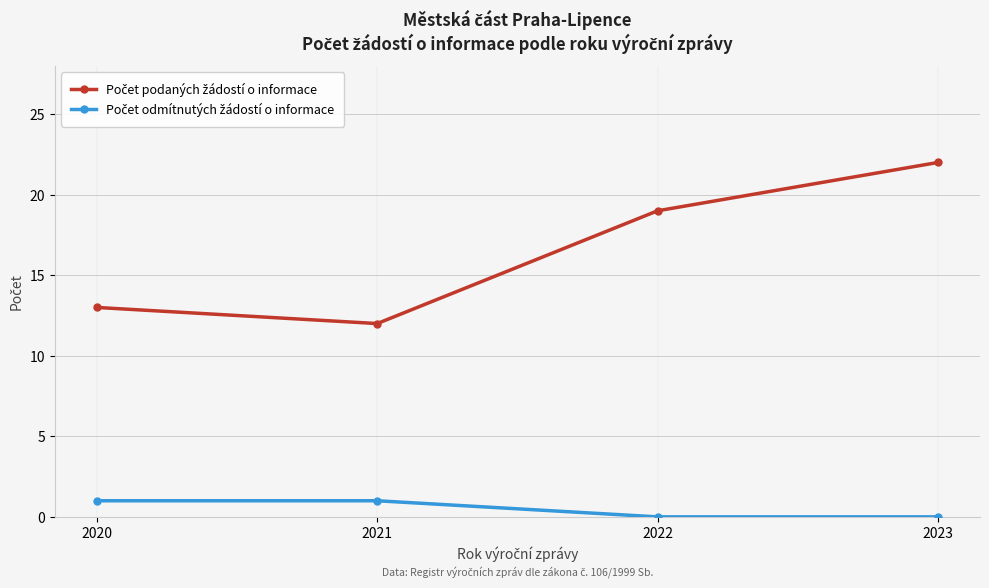

What is the maximum value shown in the chart?

22